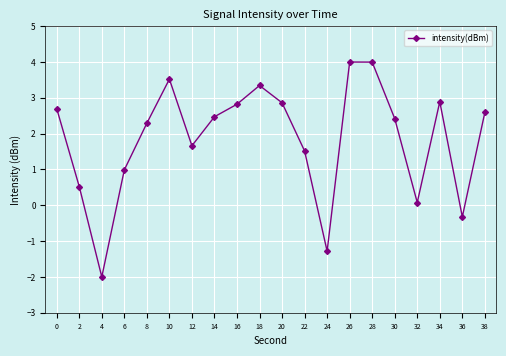

What is the value of the 16th point from the left?

2.4